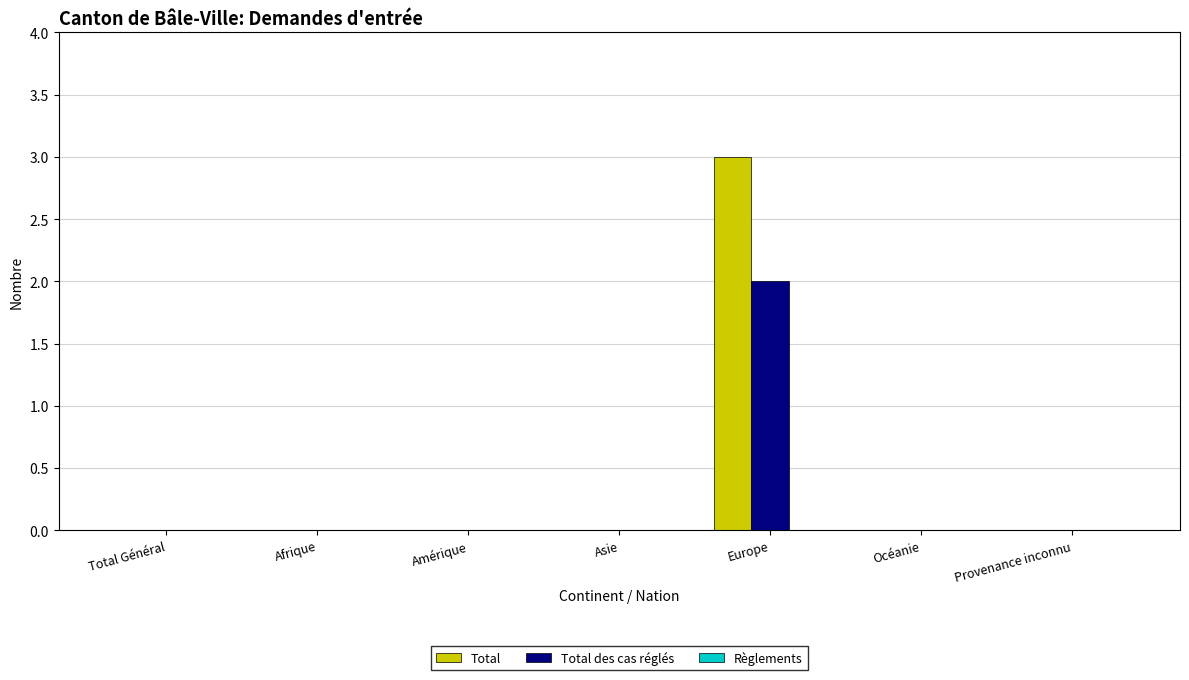

Is it true that Total des cas réglés equals 0 at Océanie?

True